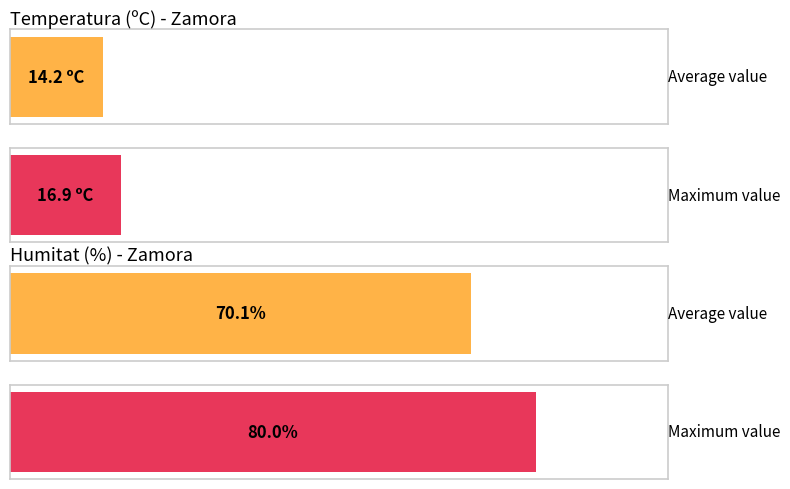

At 05:00, list the series in order from smallest to largest.

Temperatura (ºC), Humitat (%)